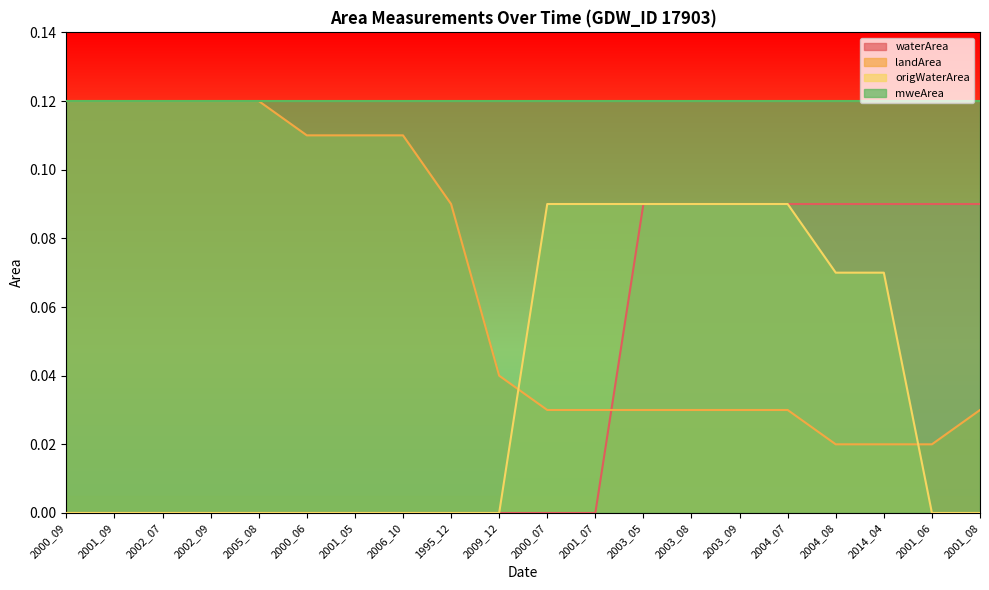

What is the sum of the landArea values at 2002_07 and 2009_12?

0.2